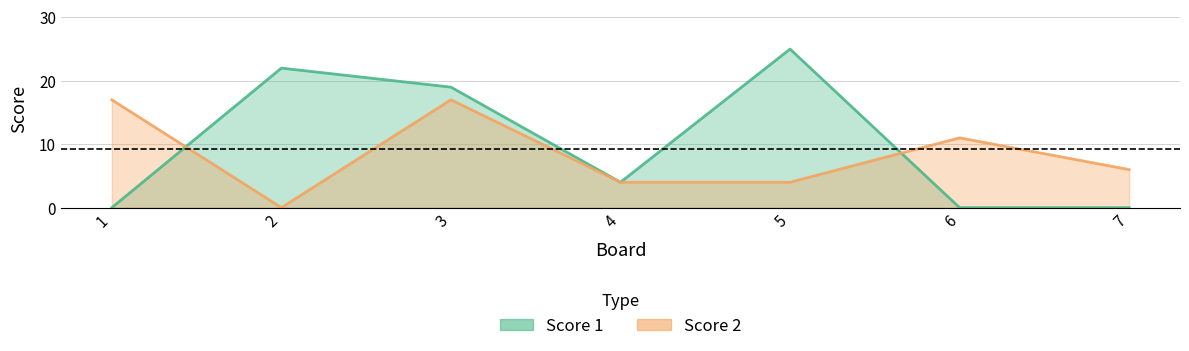

How many values in Score 2 are above zero?

6